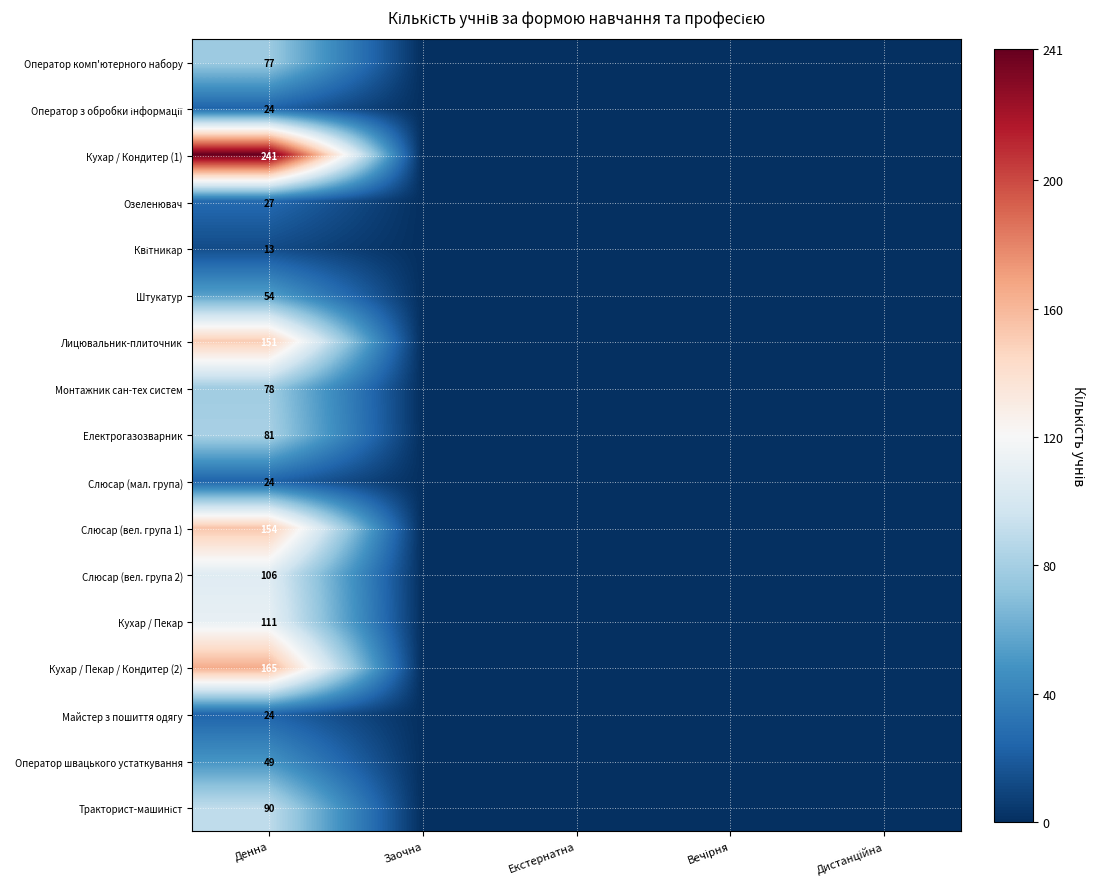

What is the total value across all series at Денна?

1469